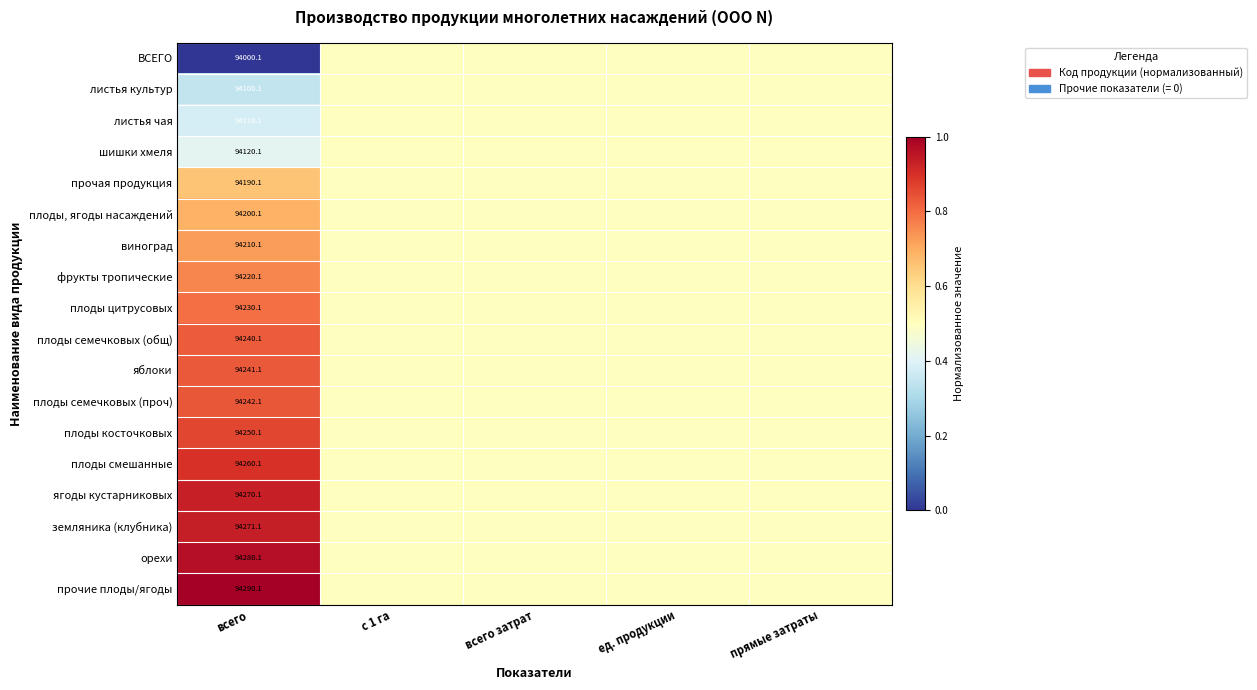

What is the total value across all series at всего?

1695725.8